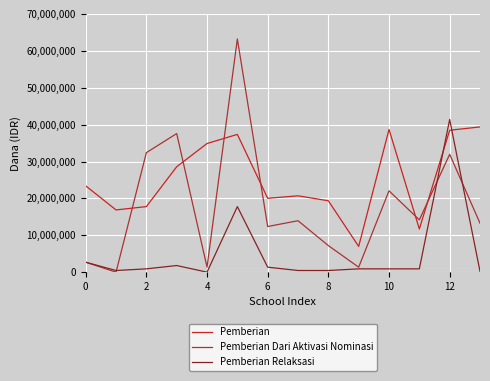

What is the difference between the maximum and minimum values in the Pemberian Relaksasi series?

41400000